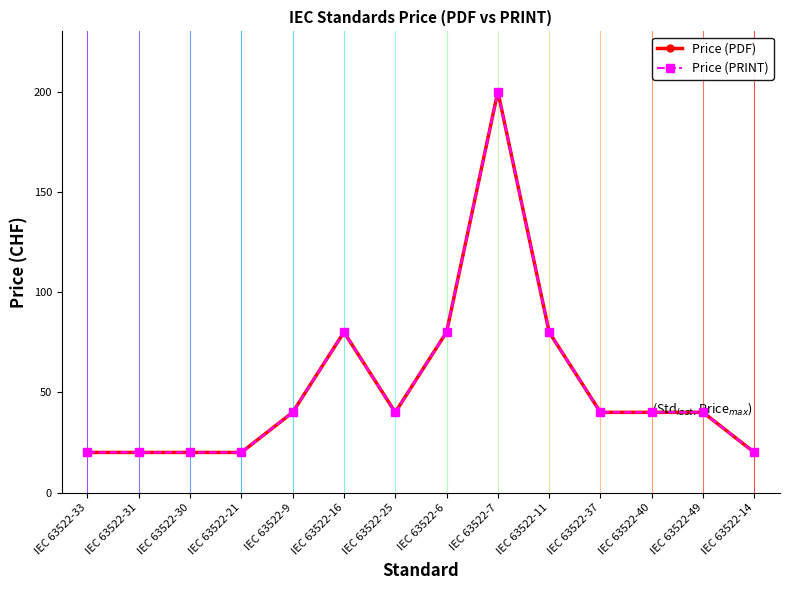

The Price (PRINT) series shows 80 at IEC 63522-6. True or false?

True